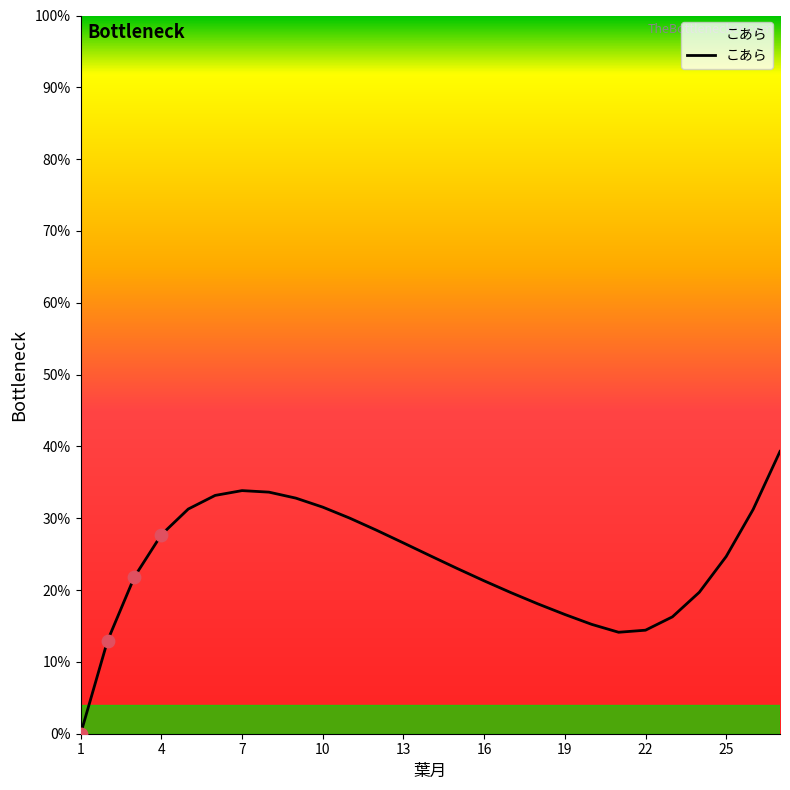

What is the greatest value displayed?

39.3